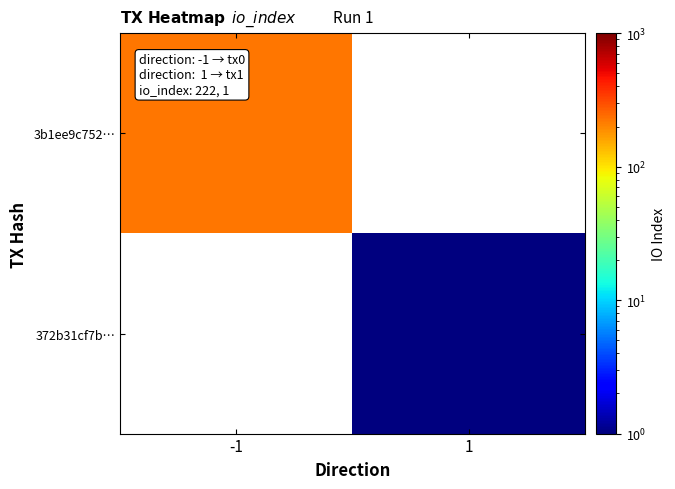

Which category has the lowest value across all series?

1